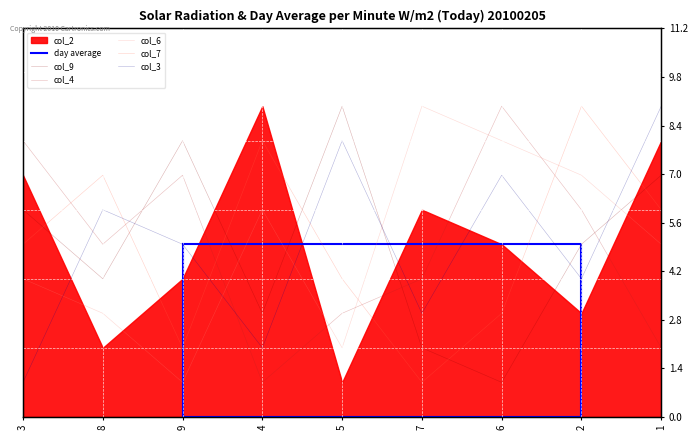

What value does the col_9 series have at 9?

8